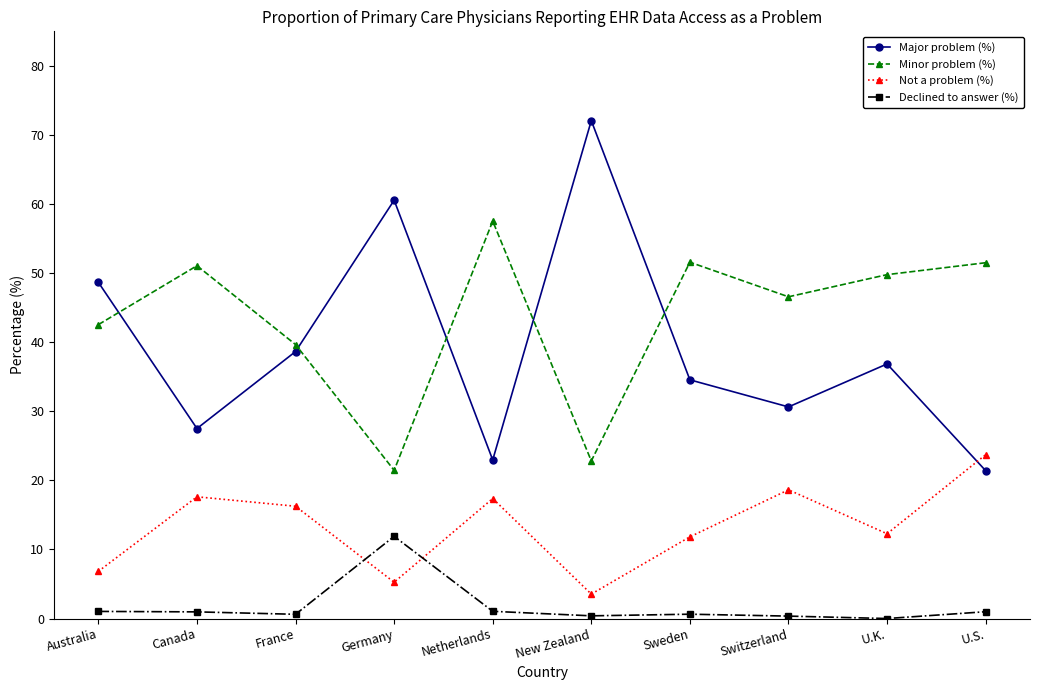

Which series has the widest spread of values?

Major problem (%)